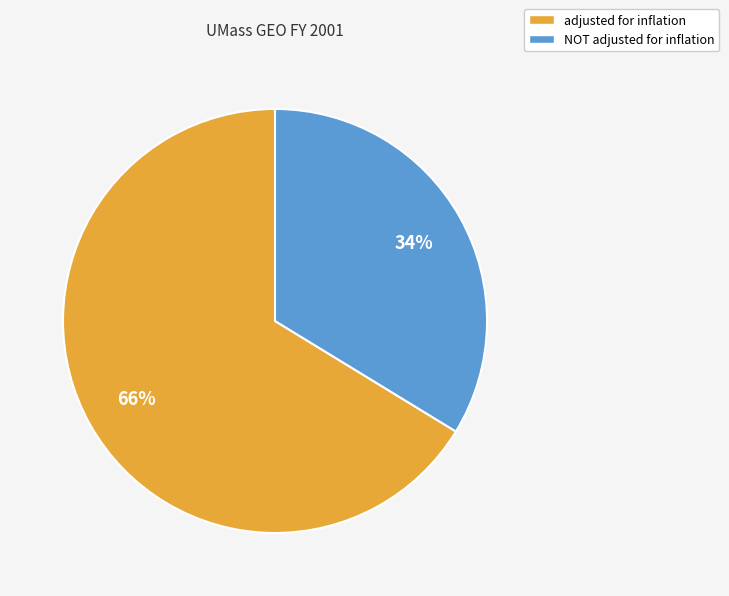

What is the smallest slice in the pie chart?

NOT adjusted for inflation